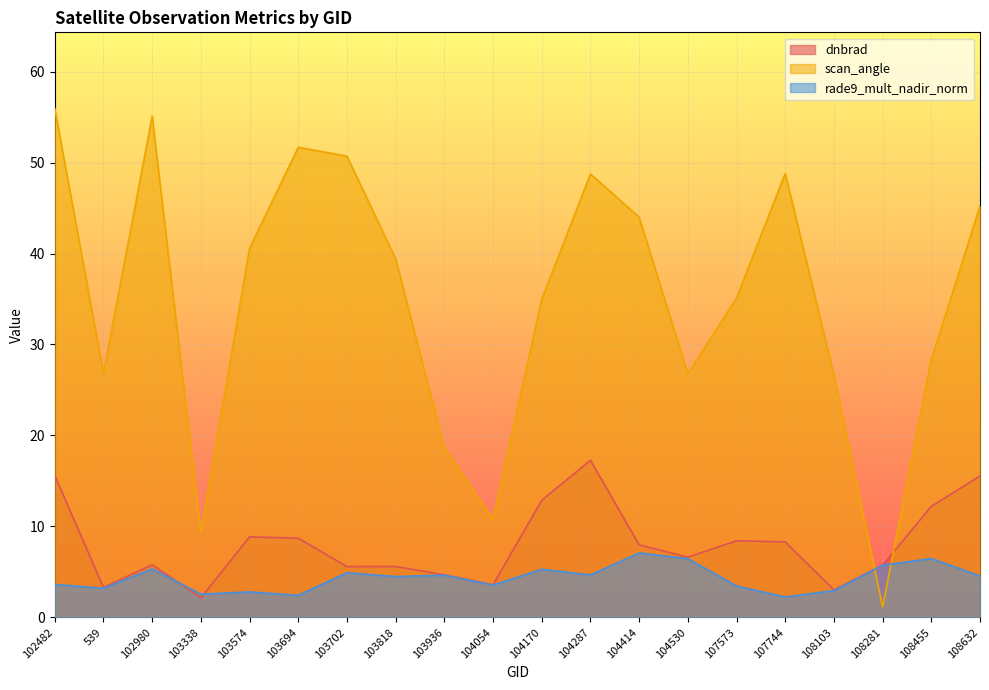

What is the greatest value displayed?

55.9